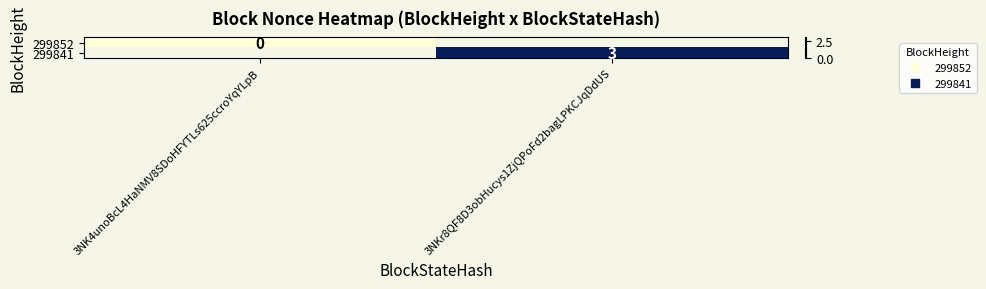

Is it true that 299841 equals 5.4 at 3NKr8QF8D3obHucys1ZjQPoFd2bagLPKCJqDdUS?

False